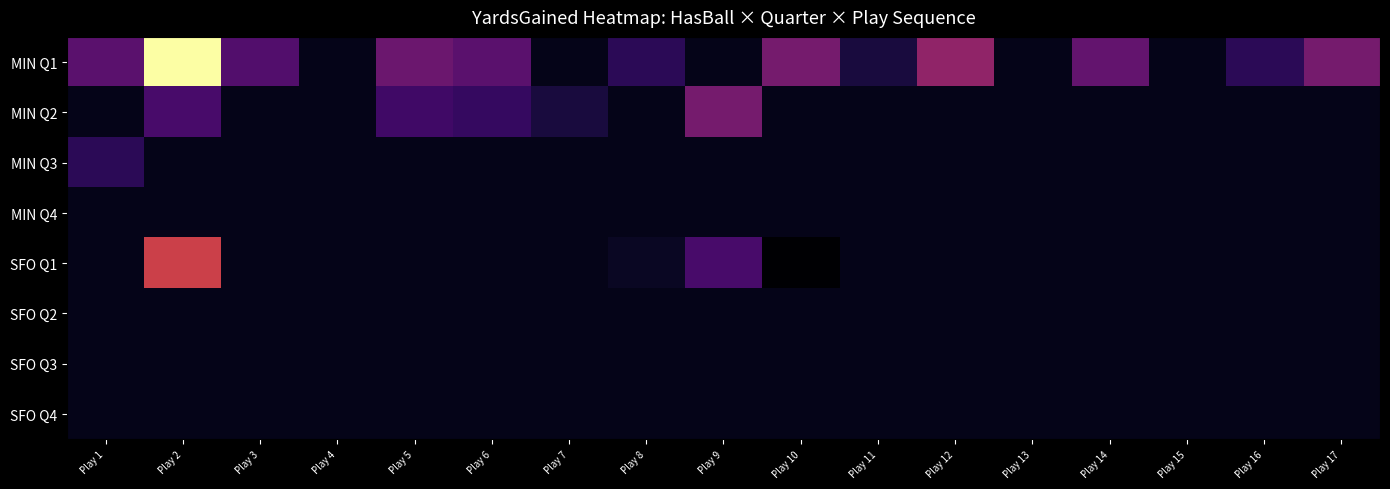

Reading right to left, extract all data points from this chart.

MIN Q1: Play 17=13	Play 16=5	Play 15=0	Play 14=11	Play 13=0	Play 12=16	Play 11=3	Play 10=13	Play 9=0	Play 8=5	Play 7=0	Play 6=10	Play 5=12	Play 4=0	Play 3=9	Play 2=44	Play 1=10
MIN Q2: Play 17=0	Play 16=0	Play 15=0	Play 14=0	Play 13=0	Play 12=0	Play 11=0	Play 10=0	Play 9=13	Play 8=0	Play 7=3	Play 6=6	Play 5=7	Play 4=0	Play 3=0	Play 2=8	Play 1=0
MIN Q3: Play 17=0	Play 16=0	Play 15=0	Play 14=0	Play 13=0	Play 12=0	Play 11=0	Play 10=0	Play 9=0	Play 8=0	Play 7=0	Play 6=0	Play 5=0	Play 4=0	Play 3=0	Play 2=0	Play 1=5
MIN Q4: Play 17=0	Play 16=0	Play 15=0	Play 14=0	Play 13=0	Play 12=0	Play 11=0	Play 10=0	Play 9=0	Play 8=0	Play 7=0	Play 6=0	Play 5=0	Play 4=0	Play 3=0	Play 2=0	Play 1=0
SFO Q1: Play 17=0	Play 16=0	Play 15=0	Play 14=0	Play 13=0	Play 12=0	Play 11=0	Play 10=-2	Play 9=8	Play 8=1	Play 7=0	Play 6=0	Play 5=0	Play 4=0	Play 3=0	Play 2=23	Play 1=0
SFO Q2: Play 17=0	Play 16=0	Play 15=0	Play 14=0	Play 13=0	Play 12=0	Play 11=0	Play 10=0	Play 9=0	Play 8=0	Play 7=0	Play 6=0	Play 5=0	Play 4=0	Play 3=0	Play 2=0	Play 1=0
SFO Q3: Play 17=0	Play 16=0	Play 15=0	Play 14=0	Play 13=0	Play 12=0	Play 11=0	Play 10=0	Play 9=0	Play 8=0	Play 7=0	Play 6=0	Play 5=0	Play 4=0	Play 3=0	Play 2=0	Play 1=0
SFO Q4: Play 17=0	Play 16=0	Play 15=0	Play 14=0	Play 13=0	Play 12=0	Play 11=0	Play 10=0	Play 9=0	Play 8=0	Play 7=0	Play 6=0	Play 5=0	Play 4=0	Play 3=0	Play 2=0	Play 1=0